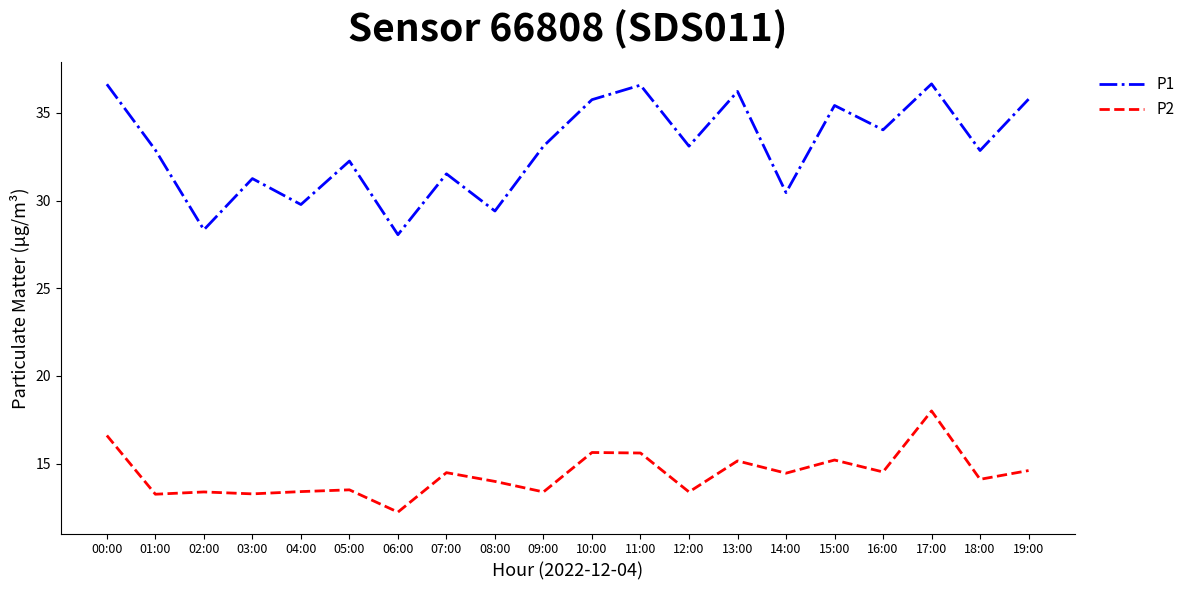

What position from the right is 17:00?

3